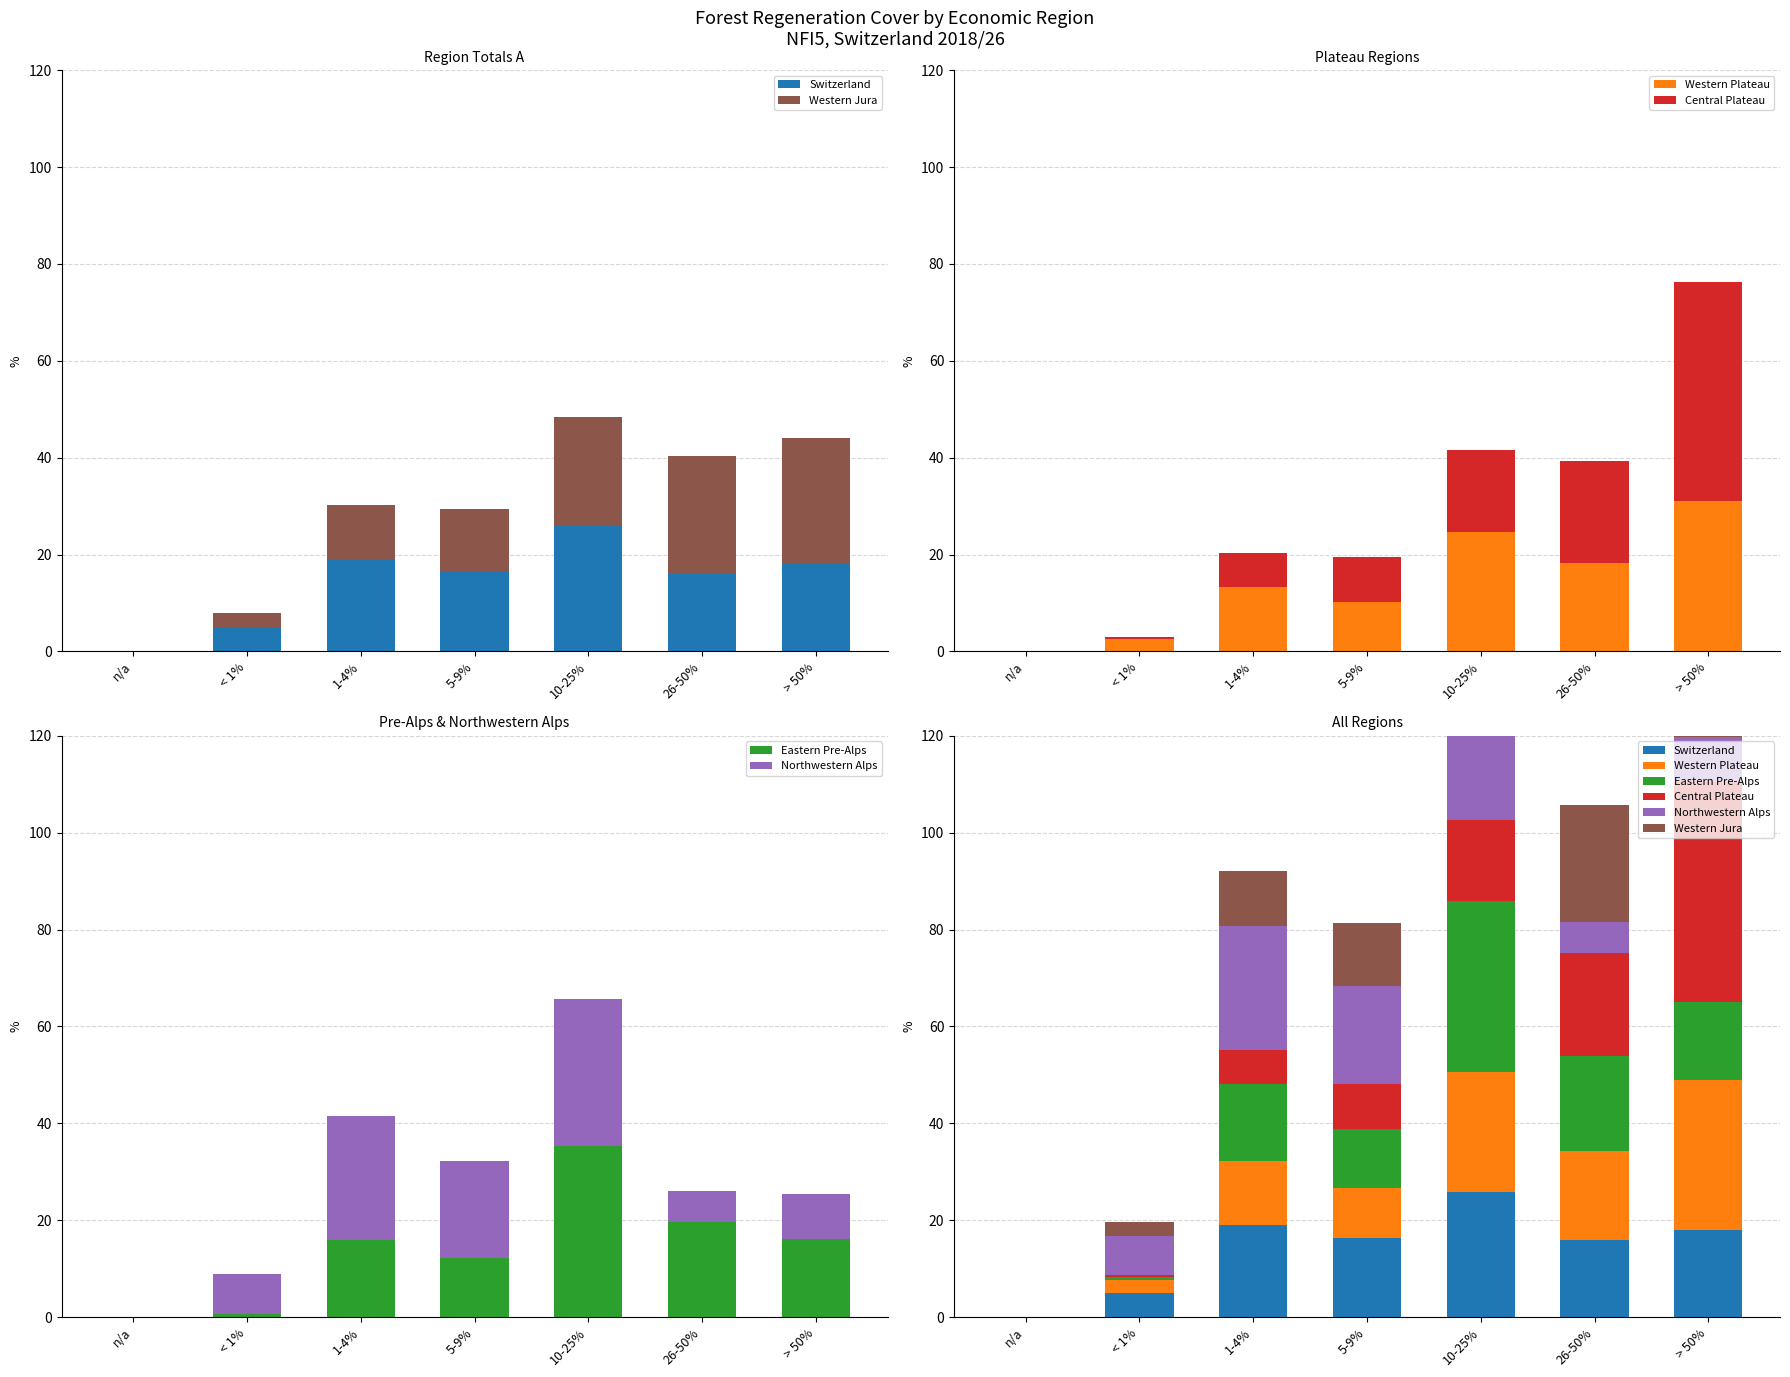

What position from the right is 10-25%?

3